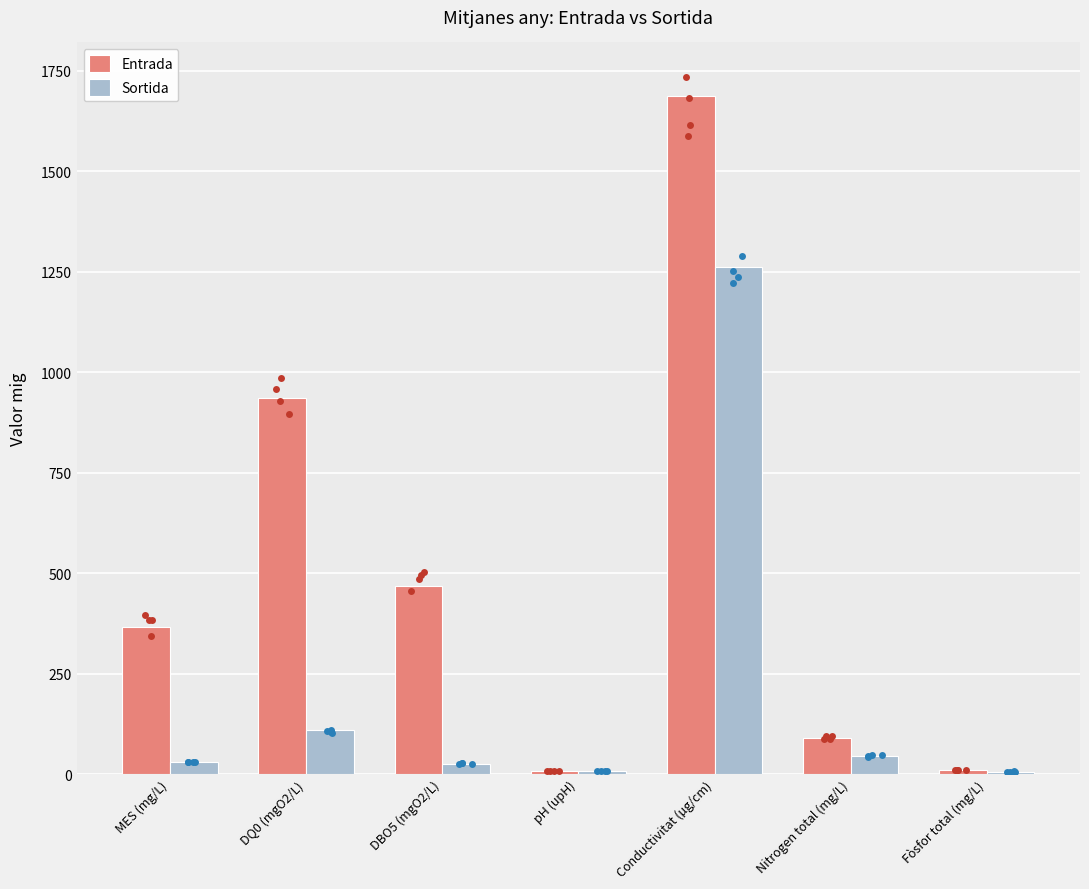

Which series has the largest total across all categories?

Entrada